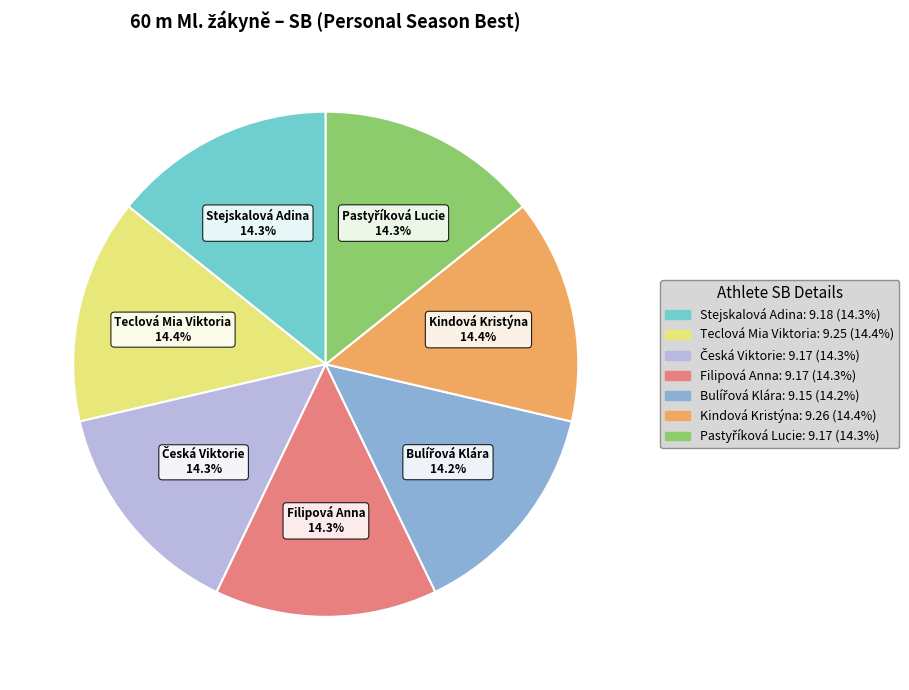

Count the number of slices in the pie.

7